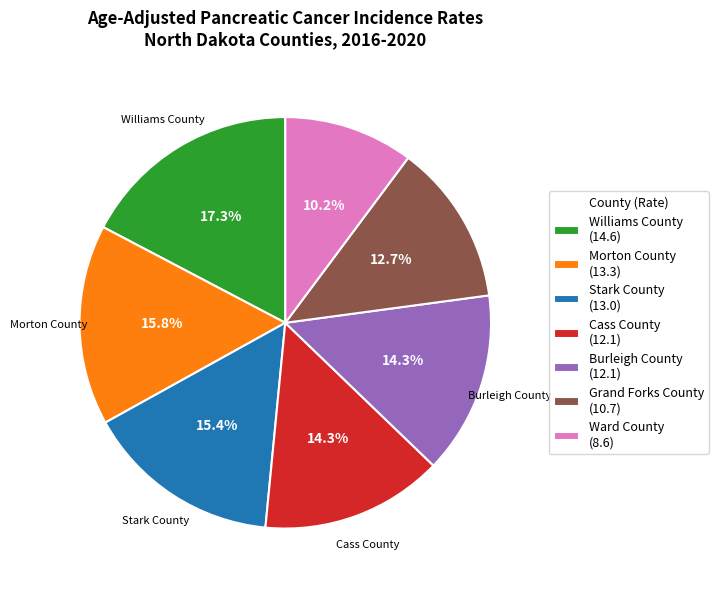

Combined, do Morton County and Williams County account for over 50%?

No